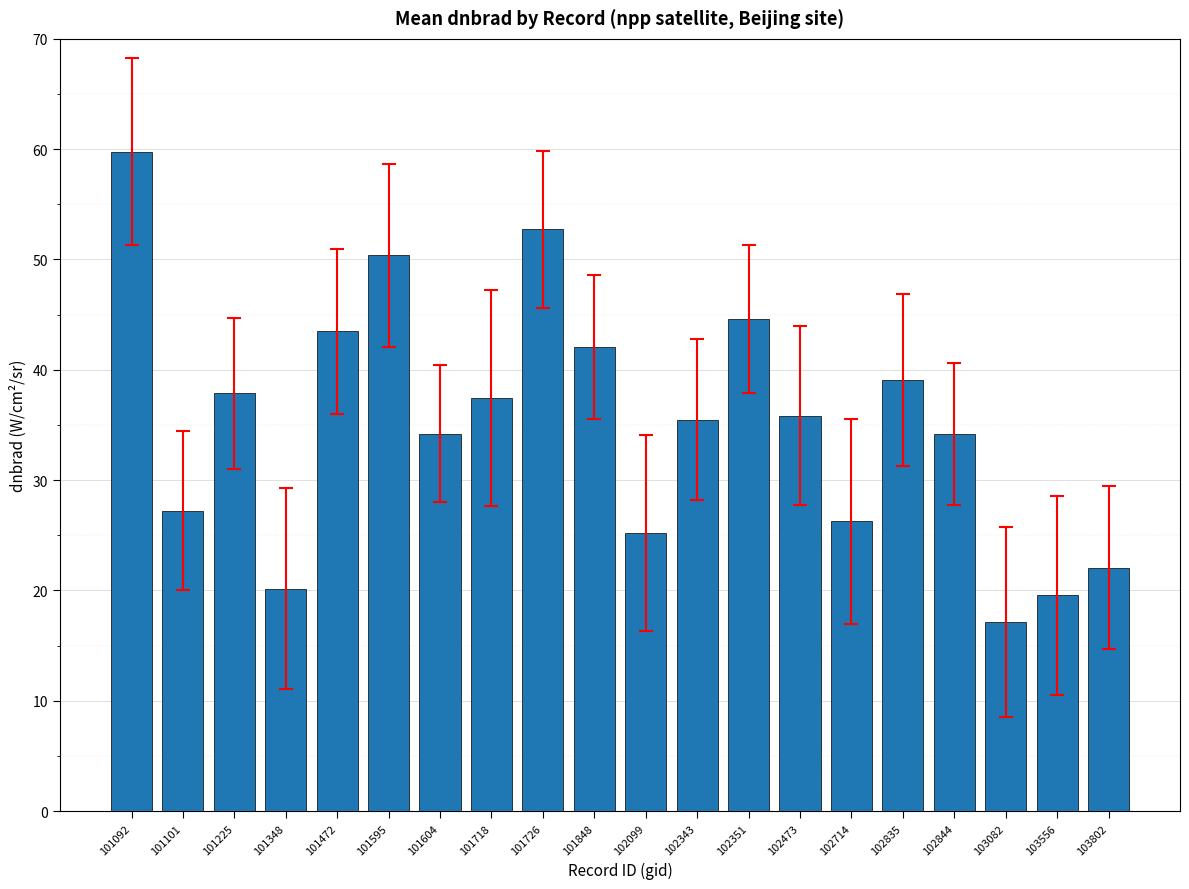

Approximately how many times larger is the value at 102835 compared to 101718?

1.0